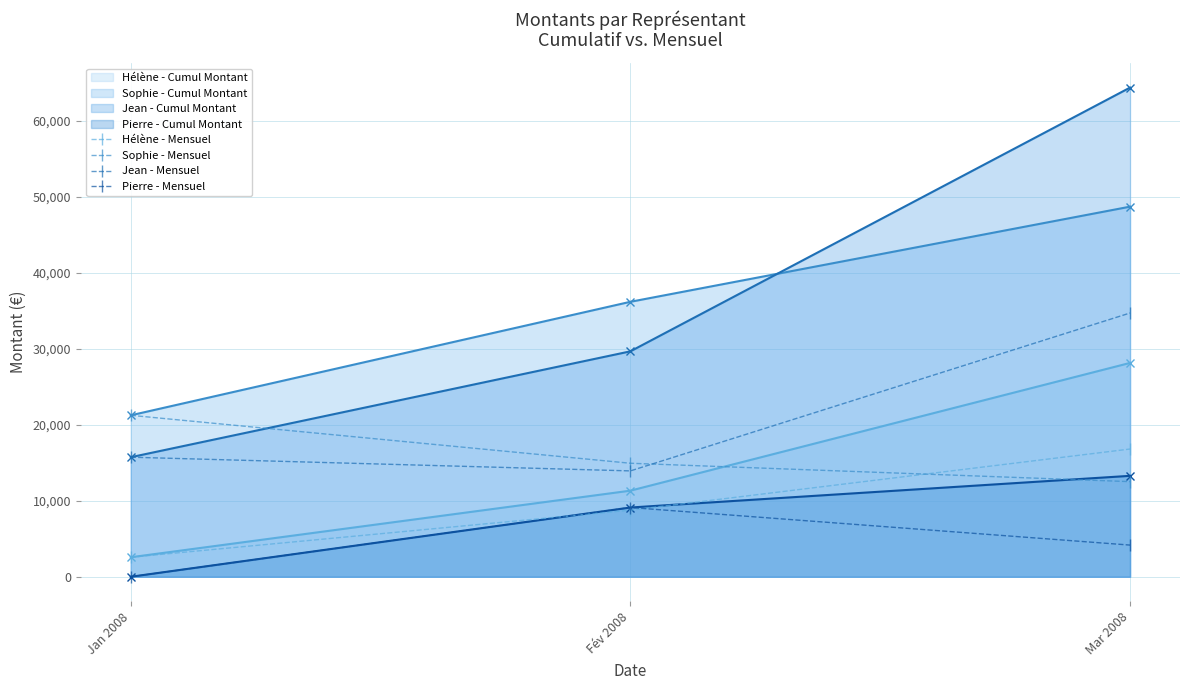

Rank the categories by Pierre - Mensuel value from lowest to highest.

Jan 2008, Mar 2008, Fév 2008